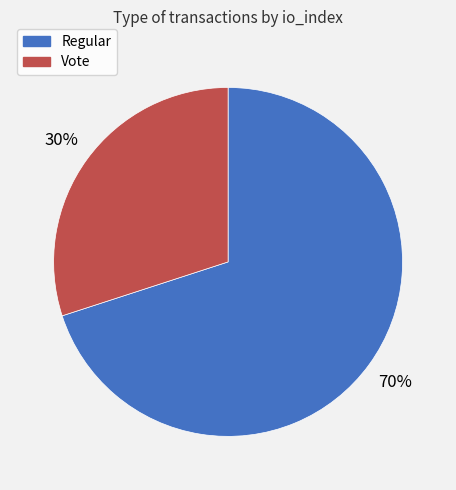

Rank the categories by value from lowest to highest.

Vote, Regular